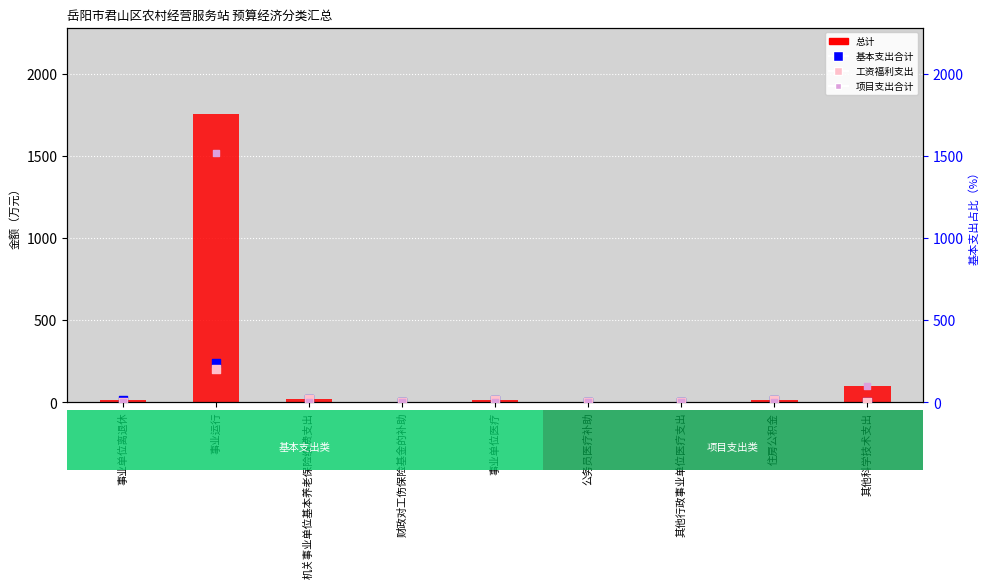

At which category is the sum across all series the highest?

事业运行